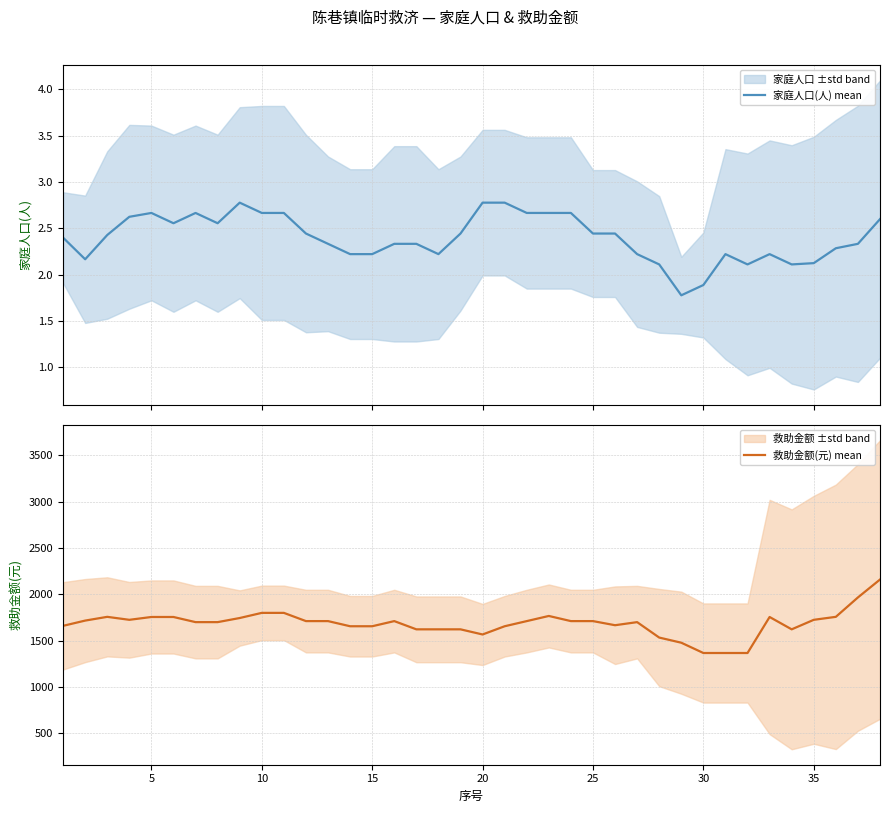

What is the average value of the 救助金额(元) mean series?

1684.5